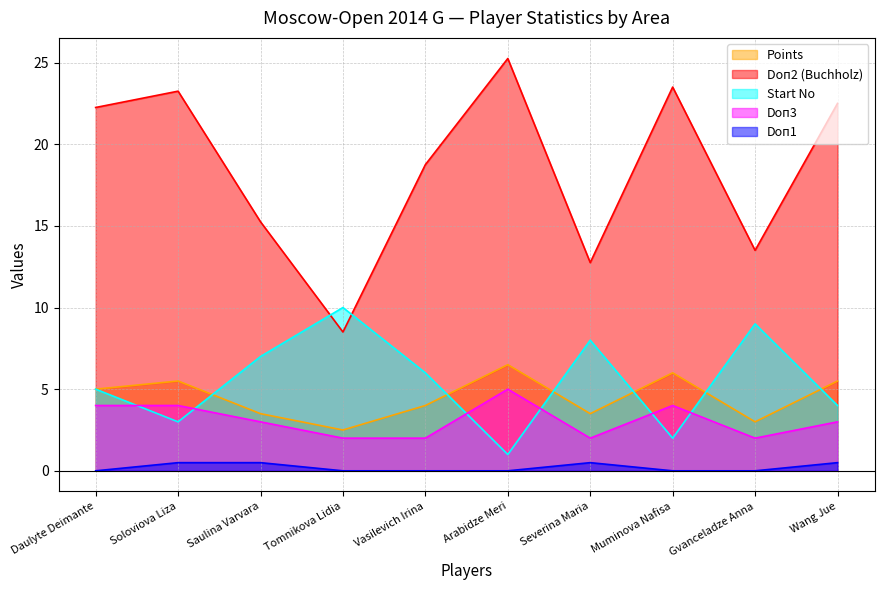

At which label is Start No closest to 5?

Daulyte Deimante